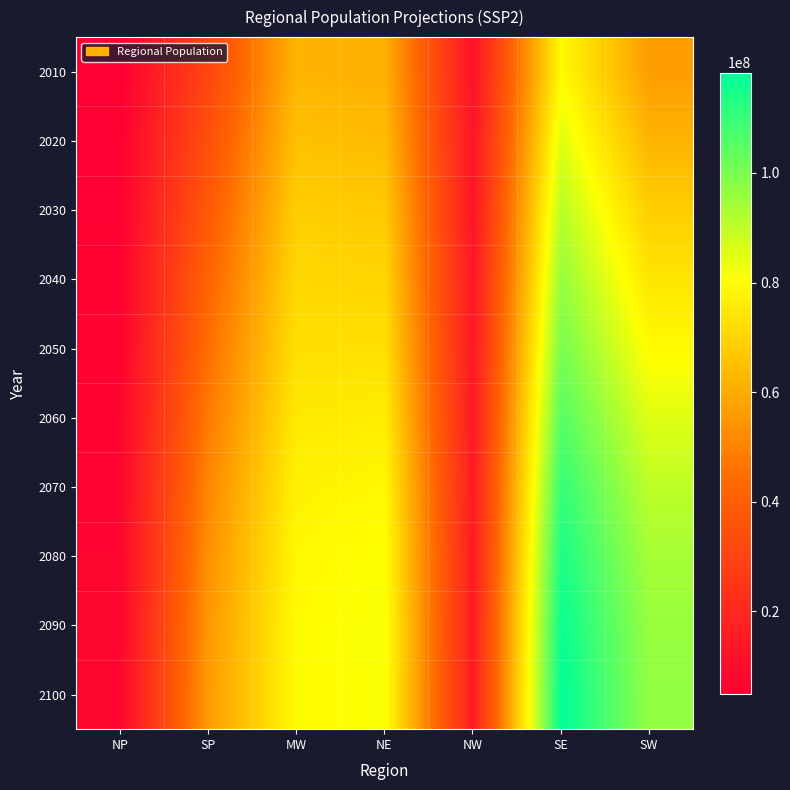

Between NE and SP, which is larger?

NE